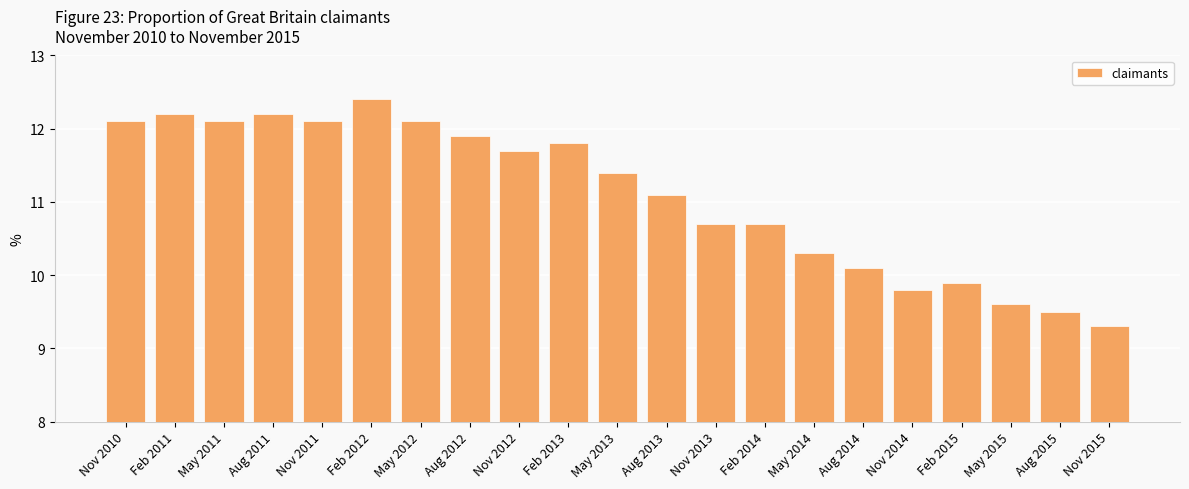

Is it true that the value at Nov 2012 is 11.7?

True